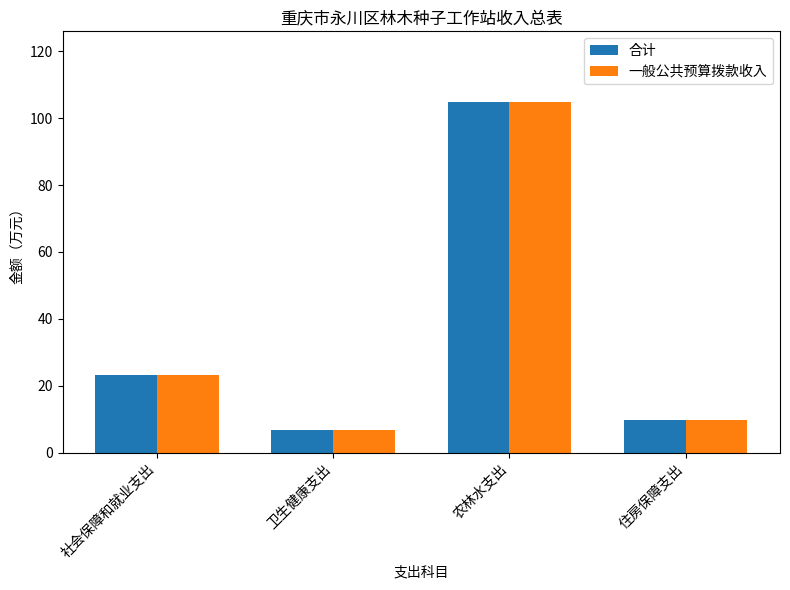

The 合计 series shows 9.7 at 住房保障支出. True or false?

True